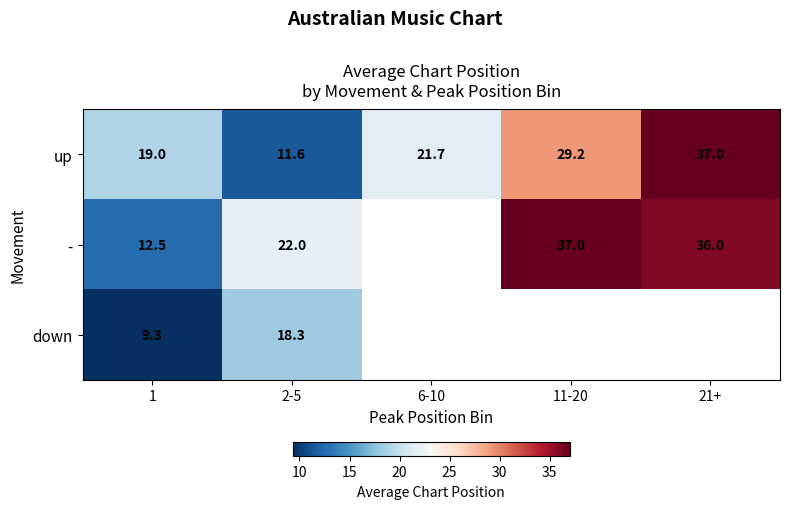

Rank the series at 2-5 from highest to lowest value.

-, down, up